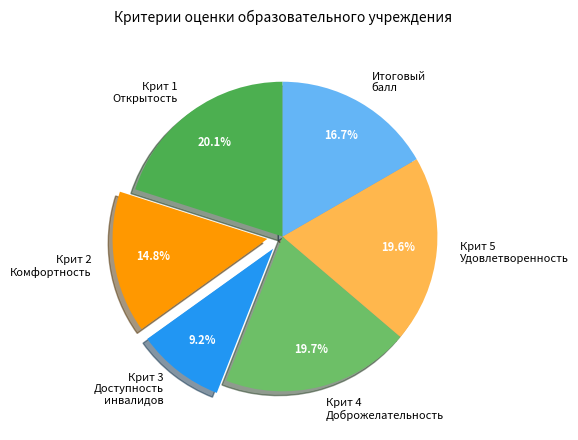

What is the smallest slice in the pie chart?

Крит 3 Доступность инвалидов